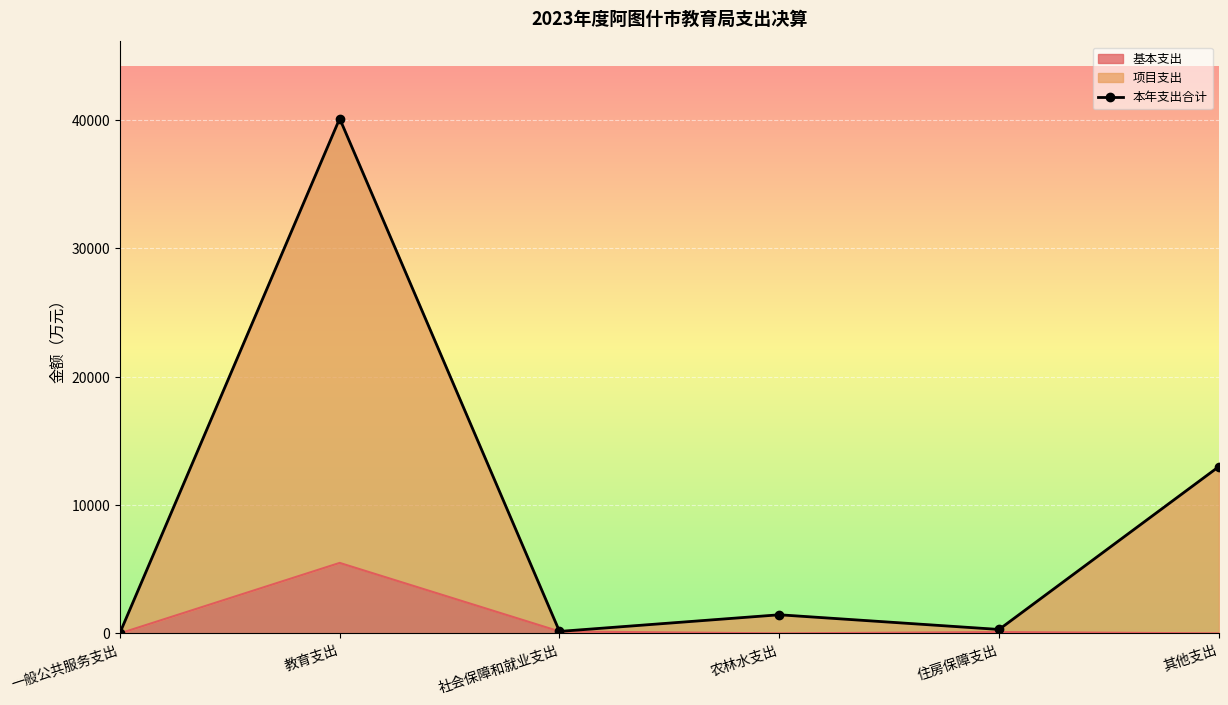

What is the value of the 4th point from the left?

1449.6